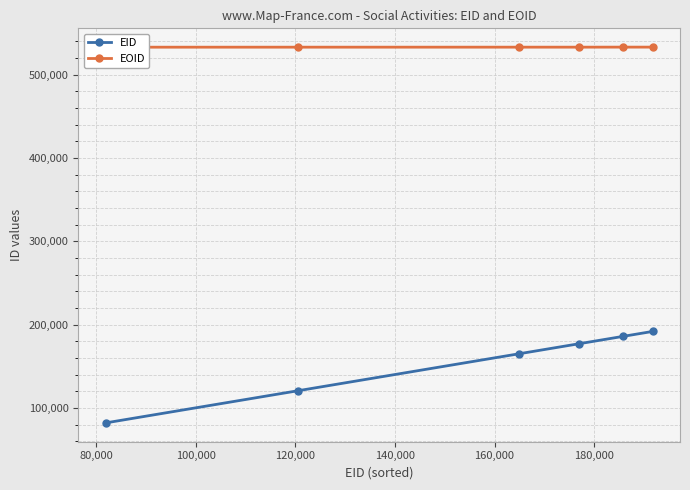

How many categories are shown in the chart?

6